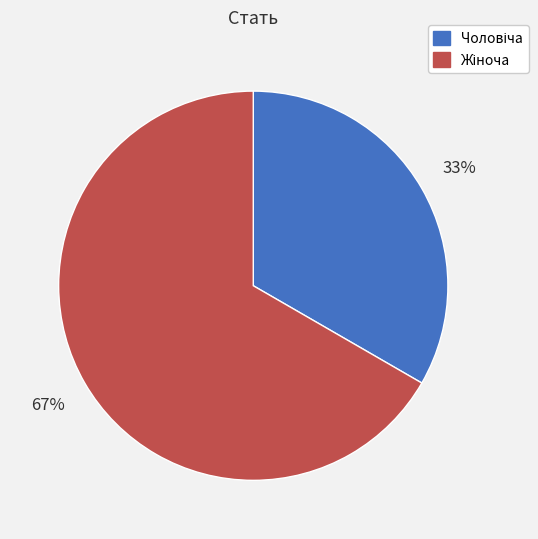

Does any single category account for the majority?

Yes